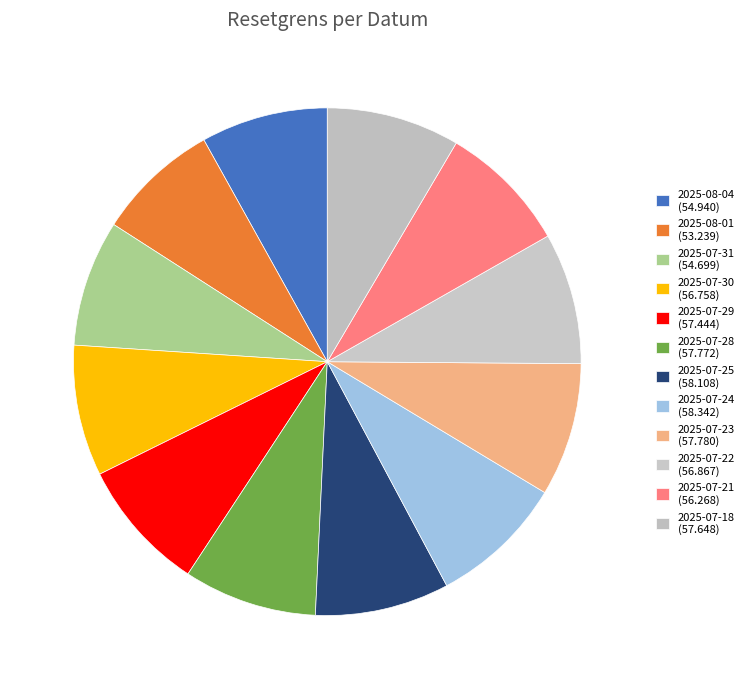

What is the total percentage of 2025-07-25 and 2025-08-01?

16.4%